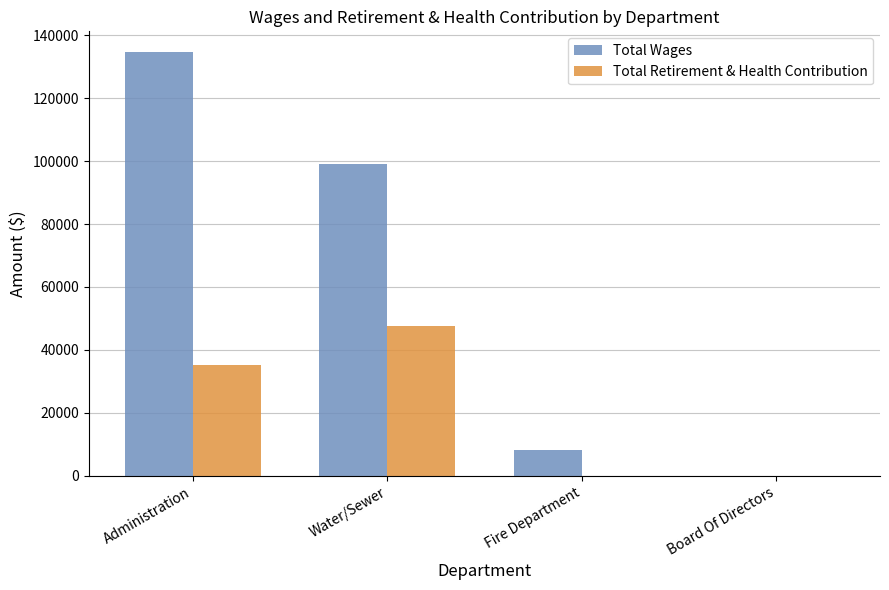

What is the total value across all series at Water/Sewer?

146651